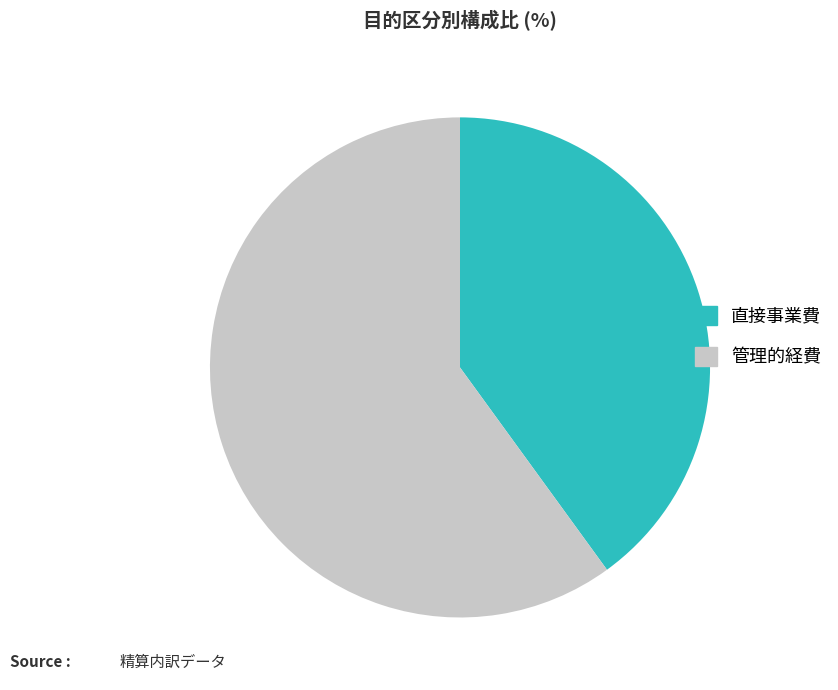

Which category has the biggest portion of the pie?

管理的経費